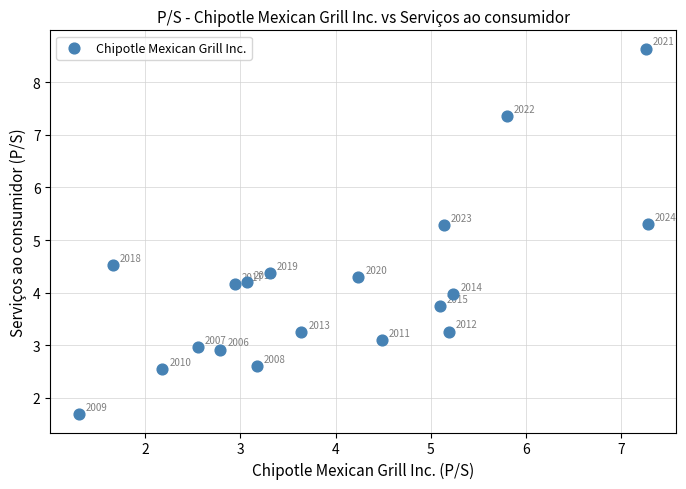

What is the range of X values (max minus min)?

6.0